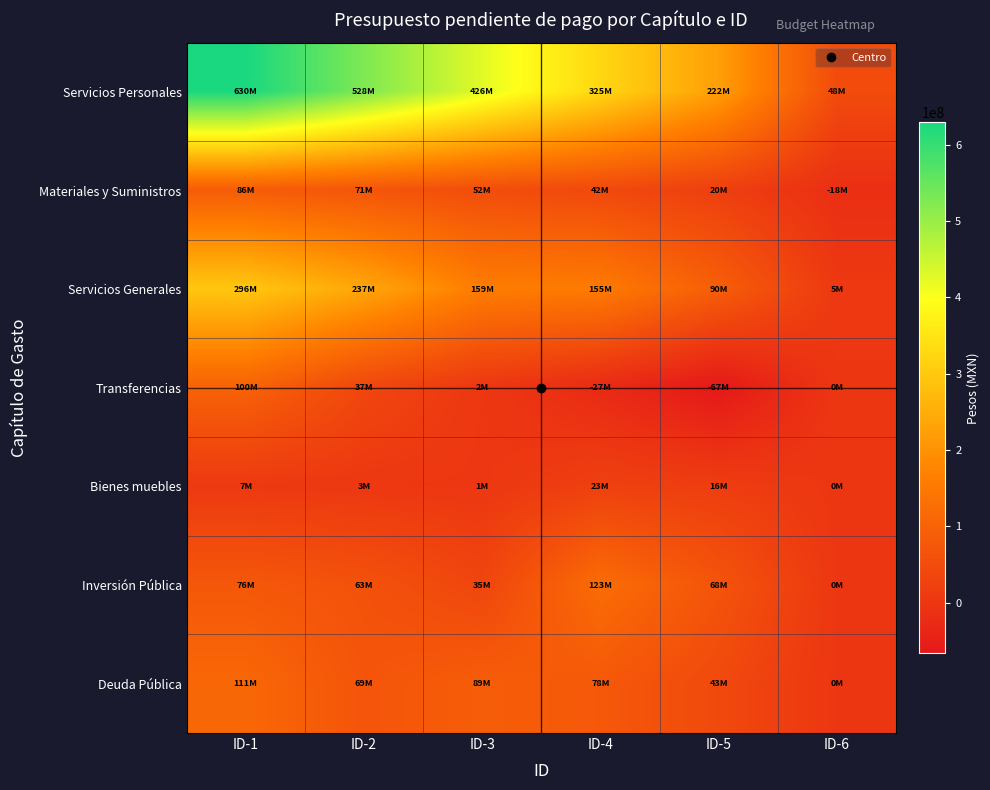

Reading left to right, extract all data points from this chart.

Servicios Personales: ID-1=629765898.2	ID-2=527506649.9	ID-3=426364205.8	ID-4=325206195.7	ID-5=222106687.8	ID-6=47842433.9
Materiales y Suministros: ID-1=85597701.1	ID-2=70779596.2	ID-3=52211412.5	ID-4=41746403.5	ID-5=20430482.0	ID-6=-17799400.6
Servicios Generales: ID-1=296130123.7	ID-2=236972617.7	ID-3=159043819.0	ID-4=155265096.1	ID-5=89801009.4	ID-6=5211951.5
Transferencias: ID-1=99985855.9	ID-2=37414618.8	ID-3=2102981.7	ID-4=-27376981.3	ID-5=-66611583.3	ID-6=0.0
Bienes muebles: ID-1=6943955.9	ID-2=2945162.6	ID-3=1475941.9	ID-4=23206667.4	ID-5=15731344.6	ID-6=0.0
Inversión Pública: ID-1=75741303.0	ID-2=62504289.6	ID-3=34681065.1	ID-4=123037274.2	ID-5=67638621.5	ID-6=0.0
Deuda Pública: ID-1=111416954.7	ID-2=69286816.8	ID-3=88878383.7	ID-4=78277684.8	ID-5=42684233.9	ID-6=0.0